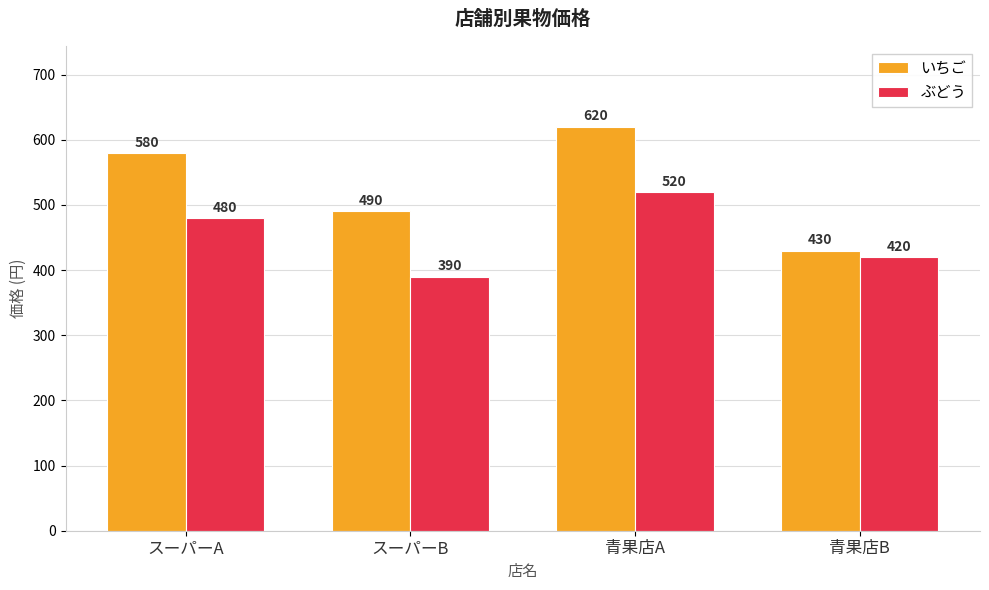

The value of ぶどう at スーパーA is 480. True or false?

True